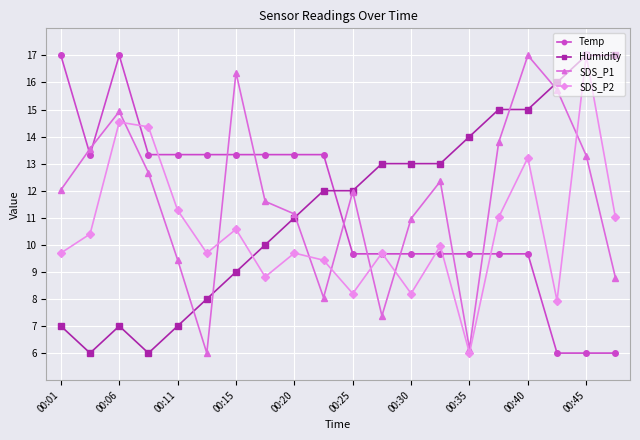

What is the sum of all Humidity values?

228.0